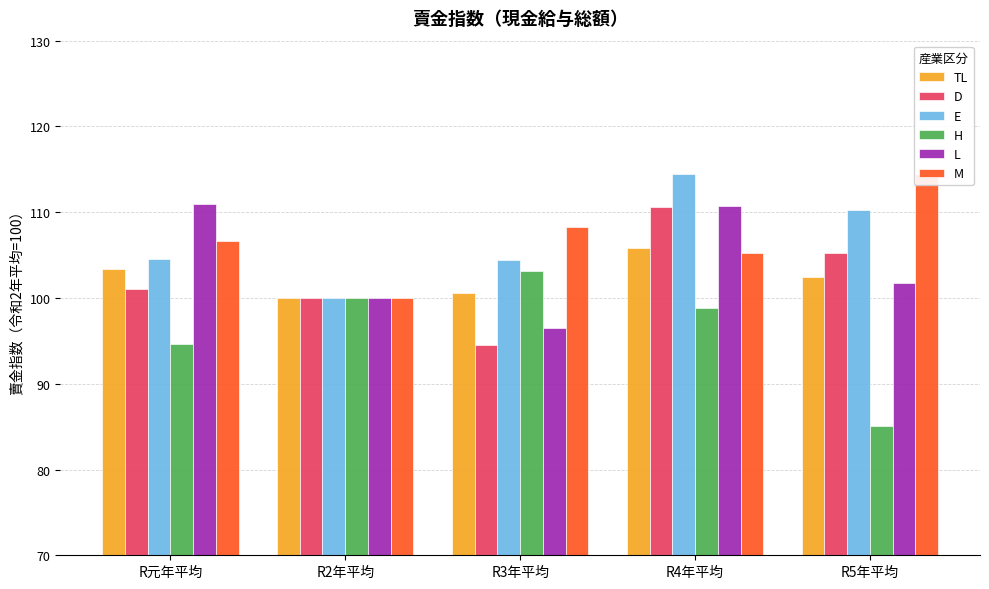

Reading left to right, transcribe all the data shown in this chart.

TL: 103.4	100.0	100.6	105.8	102.5
D: 101.0	100.0	94.5	110.6	105.2
E: 104.5	100.0	104.4	114.4	110.2
H: 94.6	100.0	103.2	98.8	85.1
L: 111.0	100.0	96.5	110.7	101.8
M: 106.7	100.0	108.3	105.2	114.4